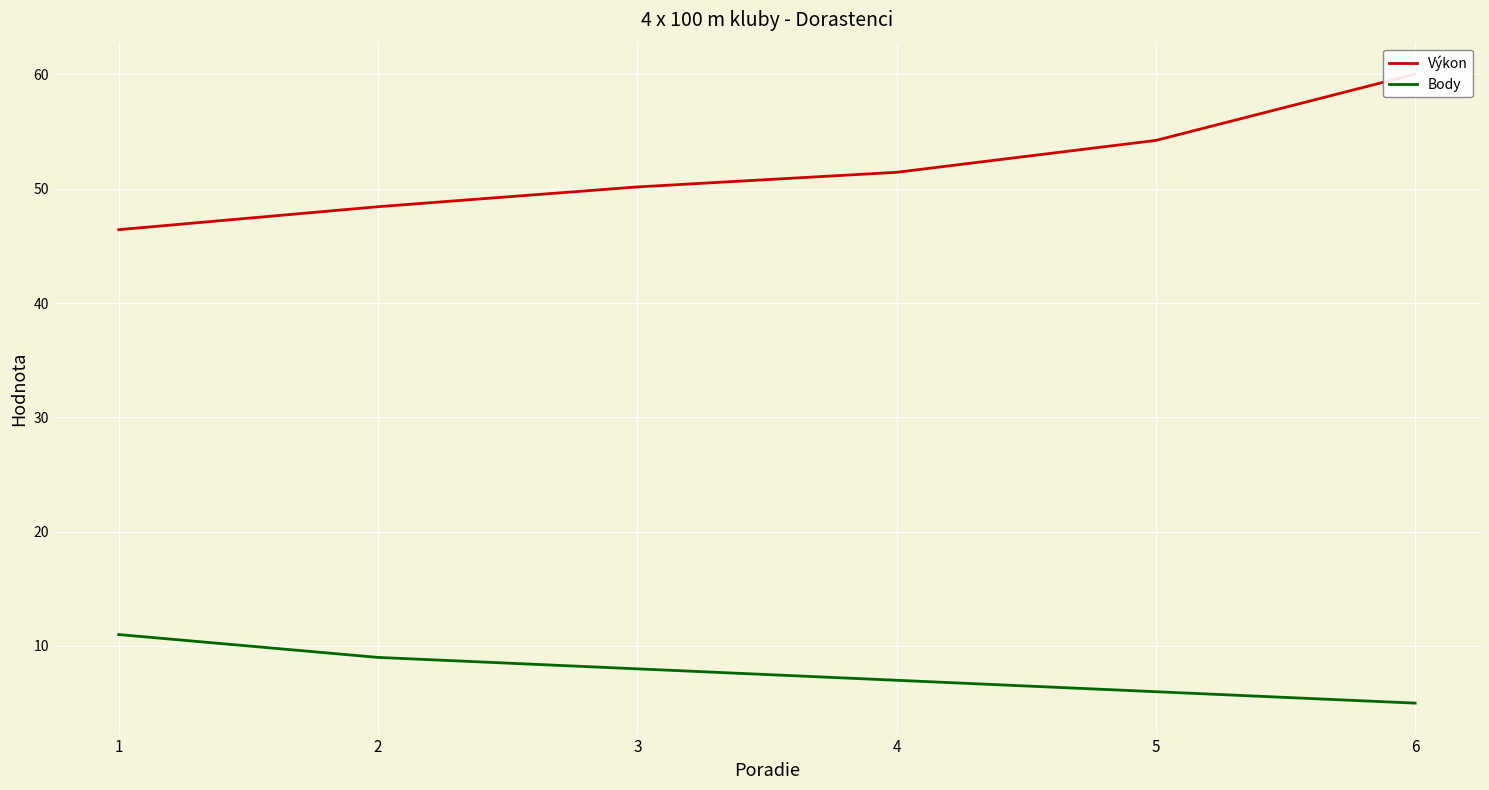

At which label is Body closest to 8?

3